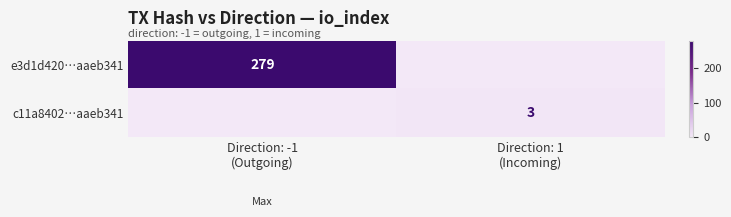

How many values in the c11a8402…aaeb341 series are below 3?

1